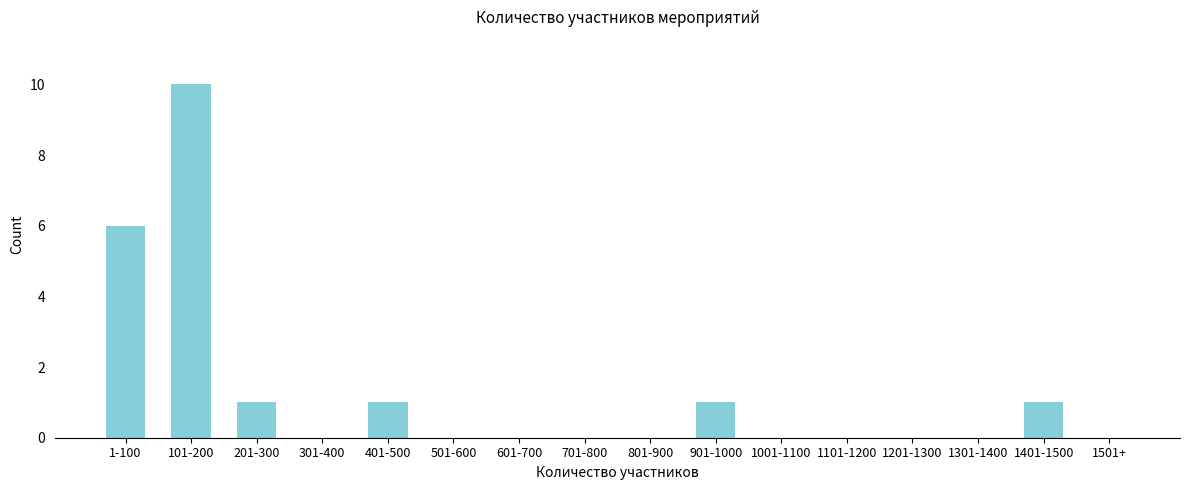

Reading right to left, transcribe all the data shown in this chart.

1501+=0	1401-1500=1	1301-1400=0	1201-1300=0	1101-1200=0	1001-1100=0	901-1000=1	801-900=0	701-800=0	601-700=0	501-600=0	401-500=1	301-400=0	201-300=1	101-200=10	1-100=6